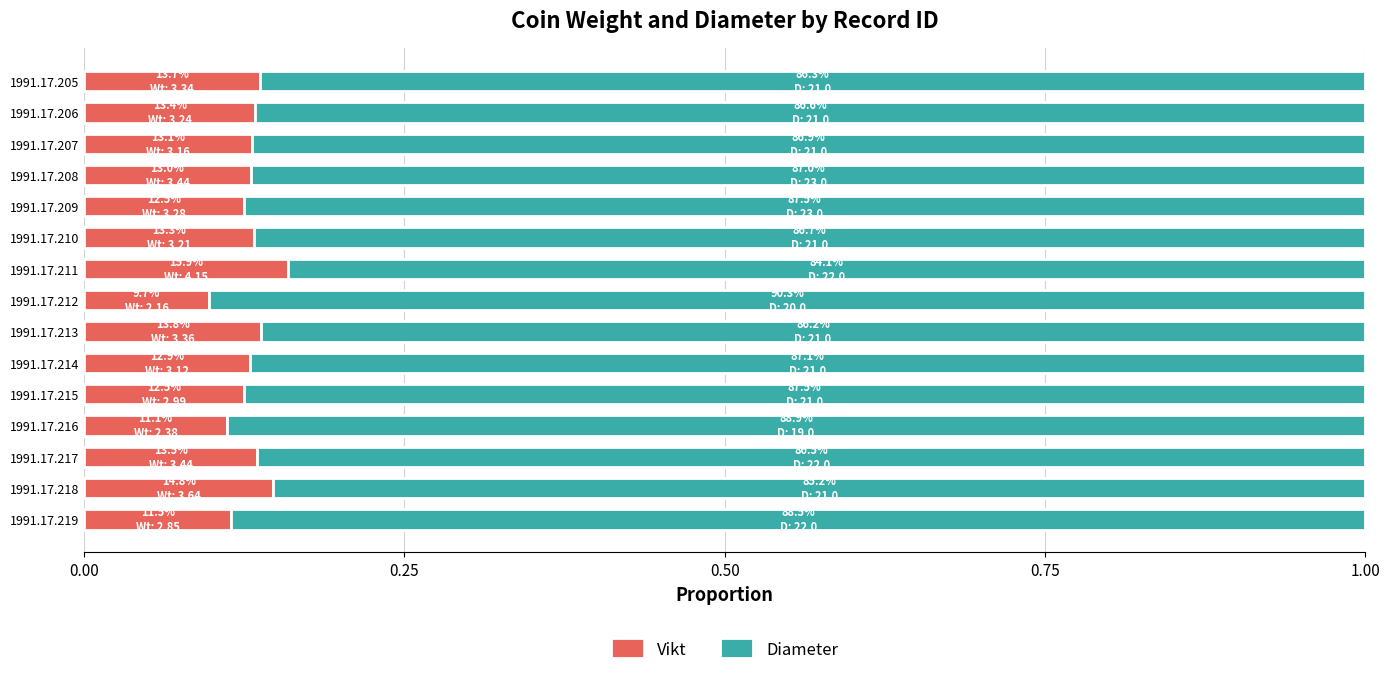

What is the total value across all series at 1991.17.212?

1.0